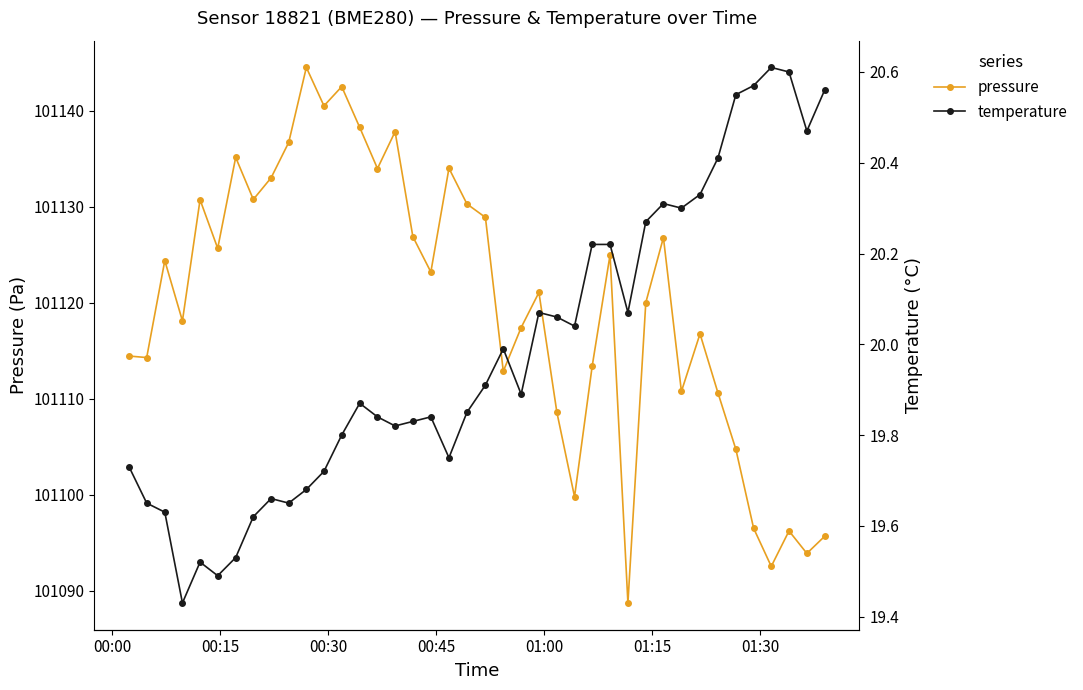

Does the chart display data point markers on the line(s)?

Yes